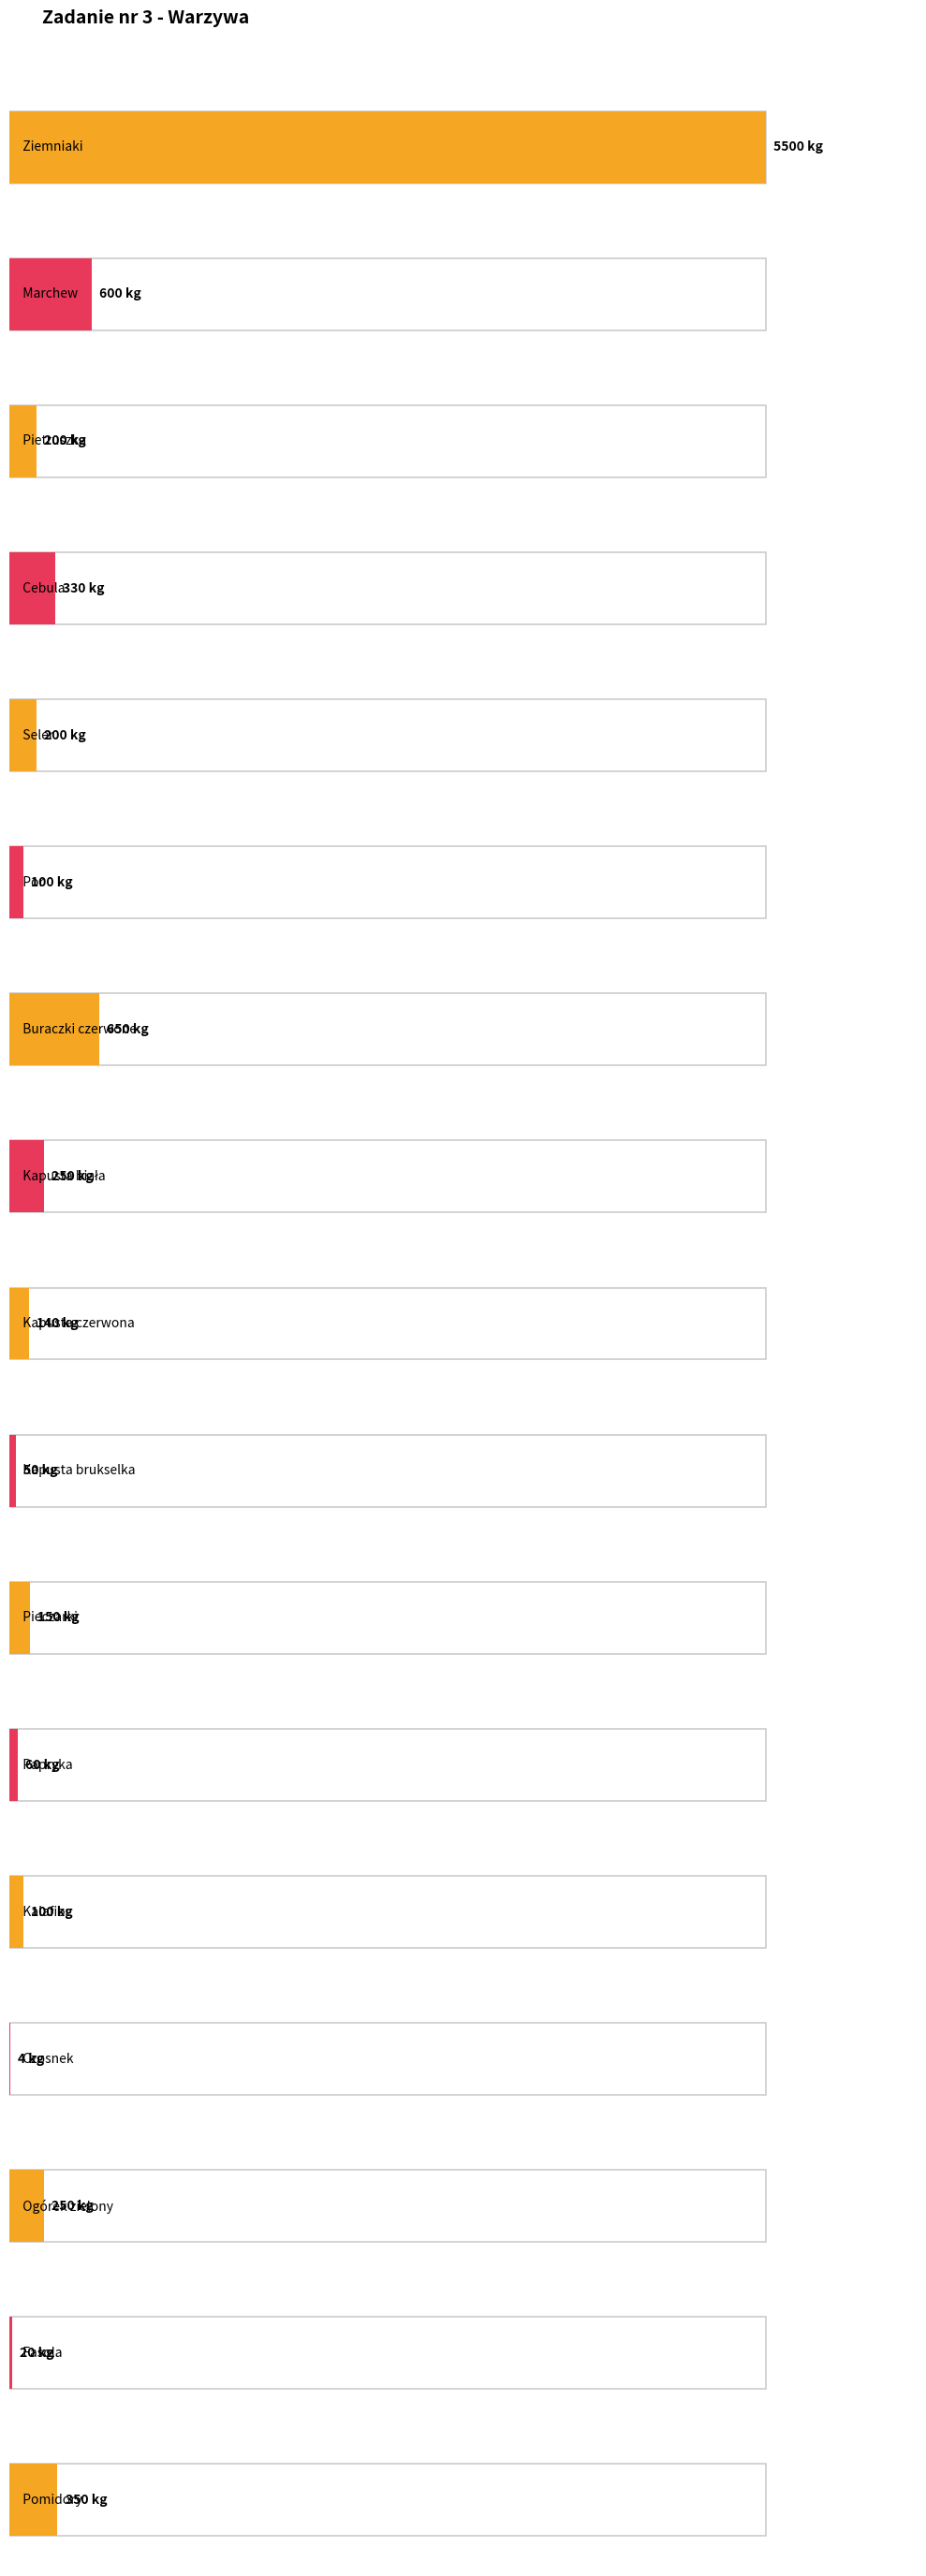

Reading right to left, extract all data points from this chart.

Pomidory=350	Fasola=20	Ogórek zielony=250	Czosnek=4	Kalafior=100	Papryka=60	Pieczarki=150	Kapusta brukselka=50	Kapusta czerwona=140	Kapusta biała=250	Buraczki czerwone=650	Por=100	Seler=200	Cebula=330	Pietruszka=200	Marchew=600	Ziemniaki=5500